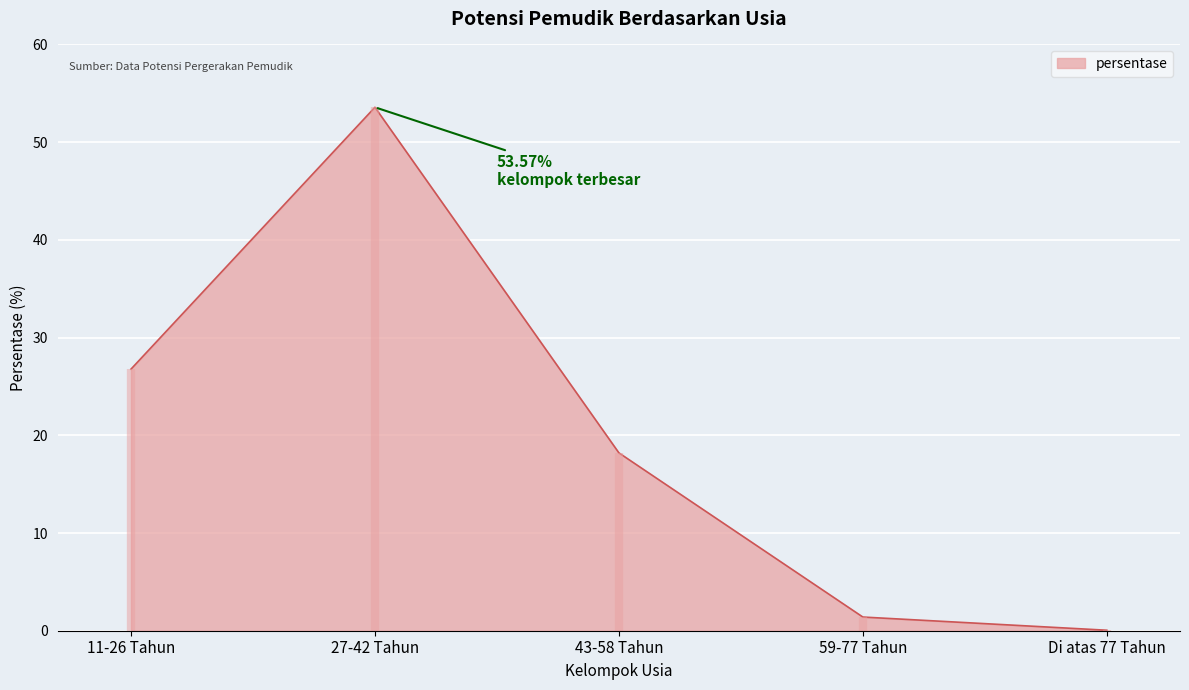

Approximately how many times larger is the value at 11-26 Tahun compared to 59-77 Tahun?

19.1